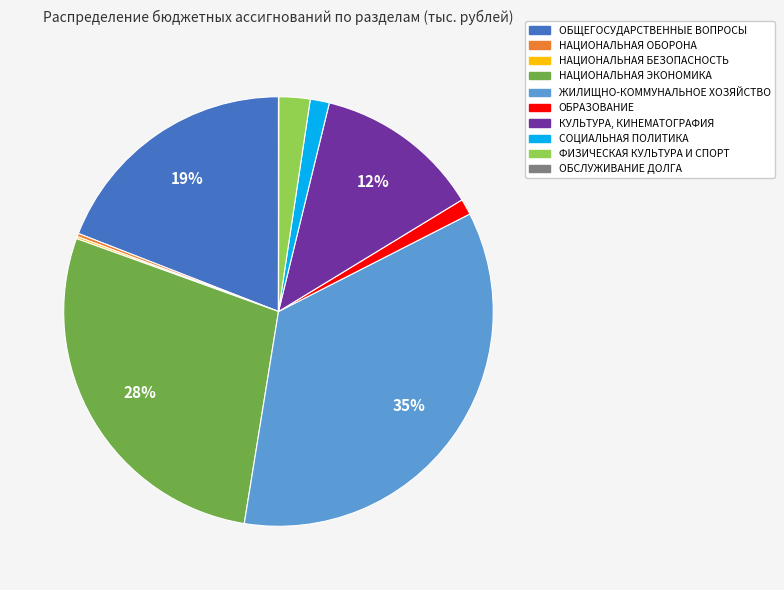

To the nearest percent, what is the average slice percentage?

10%